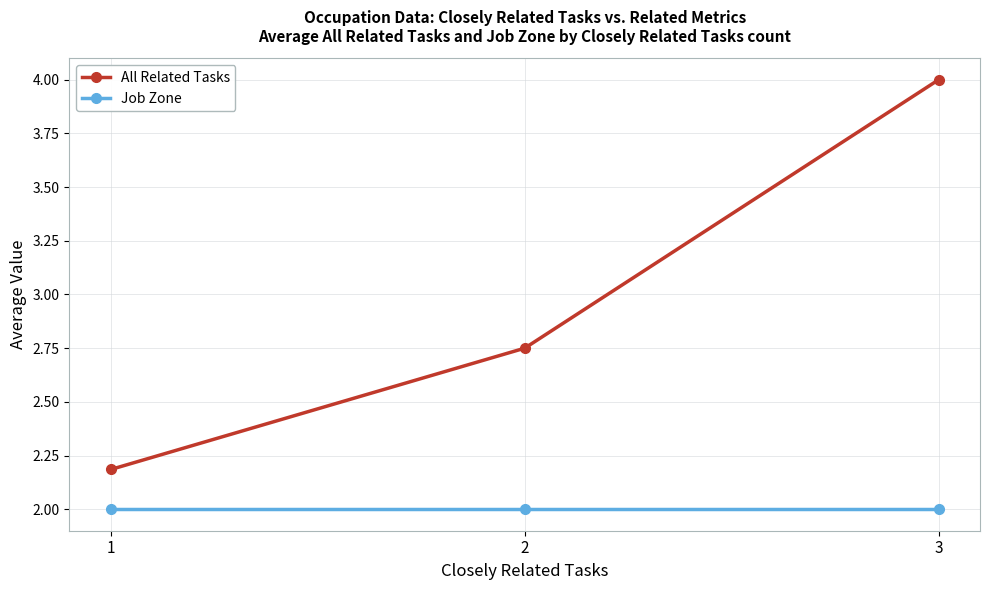

Count the All Related Tasks values in the range 2 to 4.

3